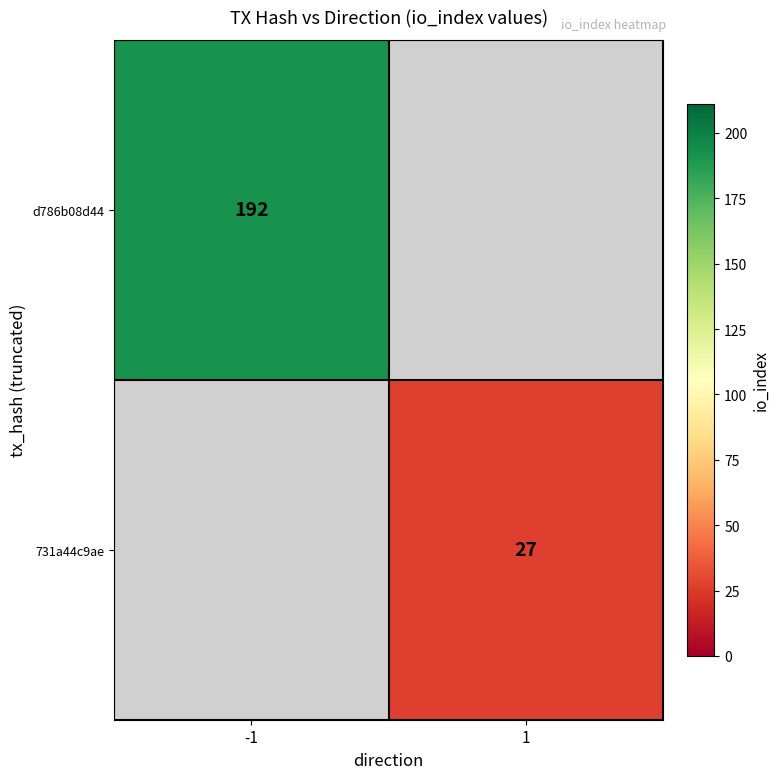

True or false: d786b08d44 has a value of 50 at -1.

False